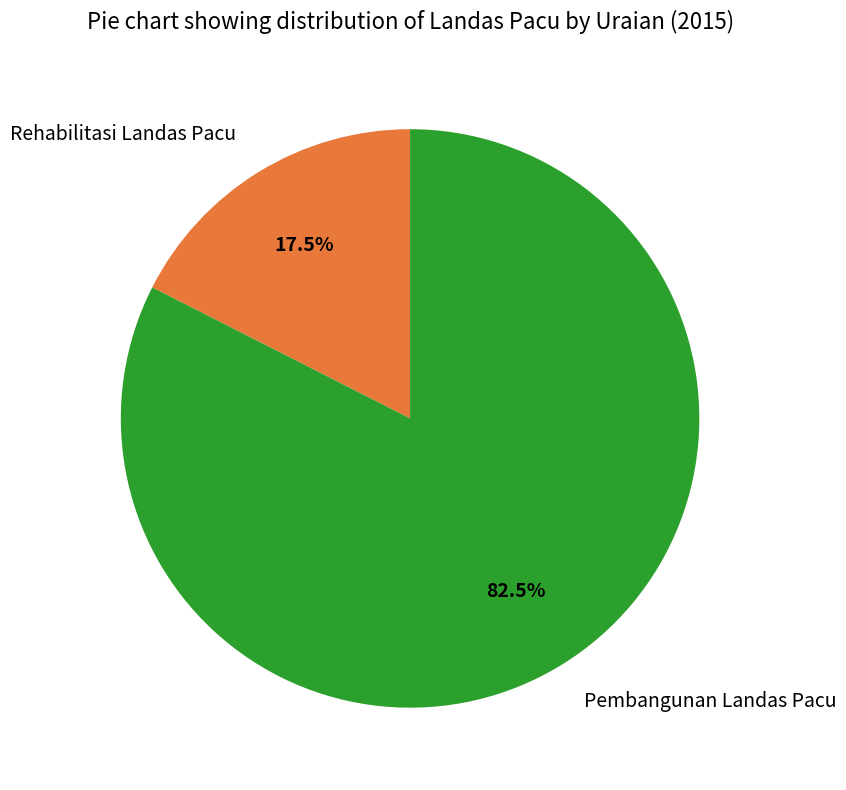

What is the largest slice in the pie chart?

Pembangunan Landas Pacu